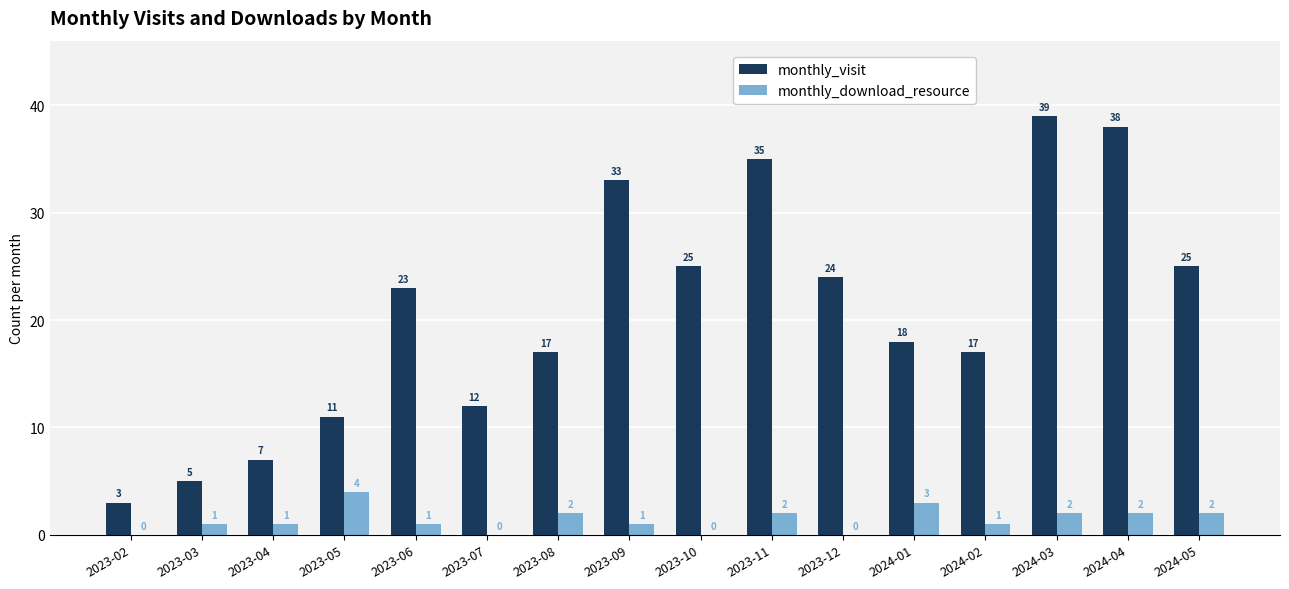

What is the sum of all monthly_download_resource values?

22